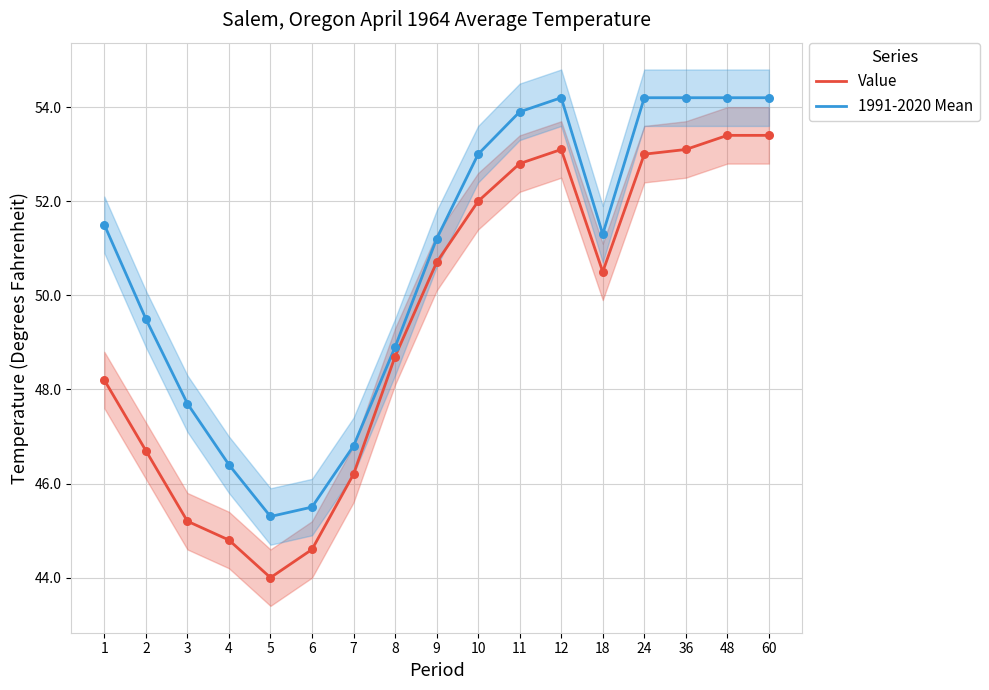

At how many categories does at least one series exceed 51?

10